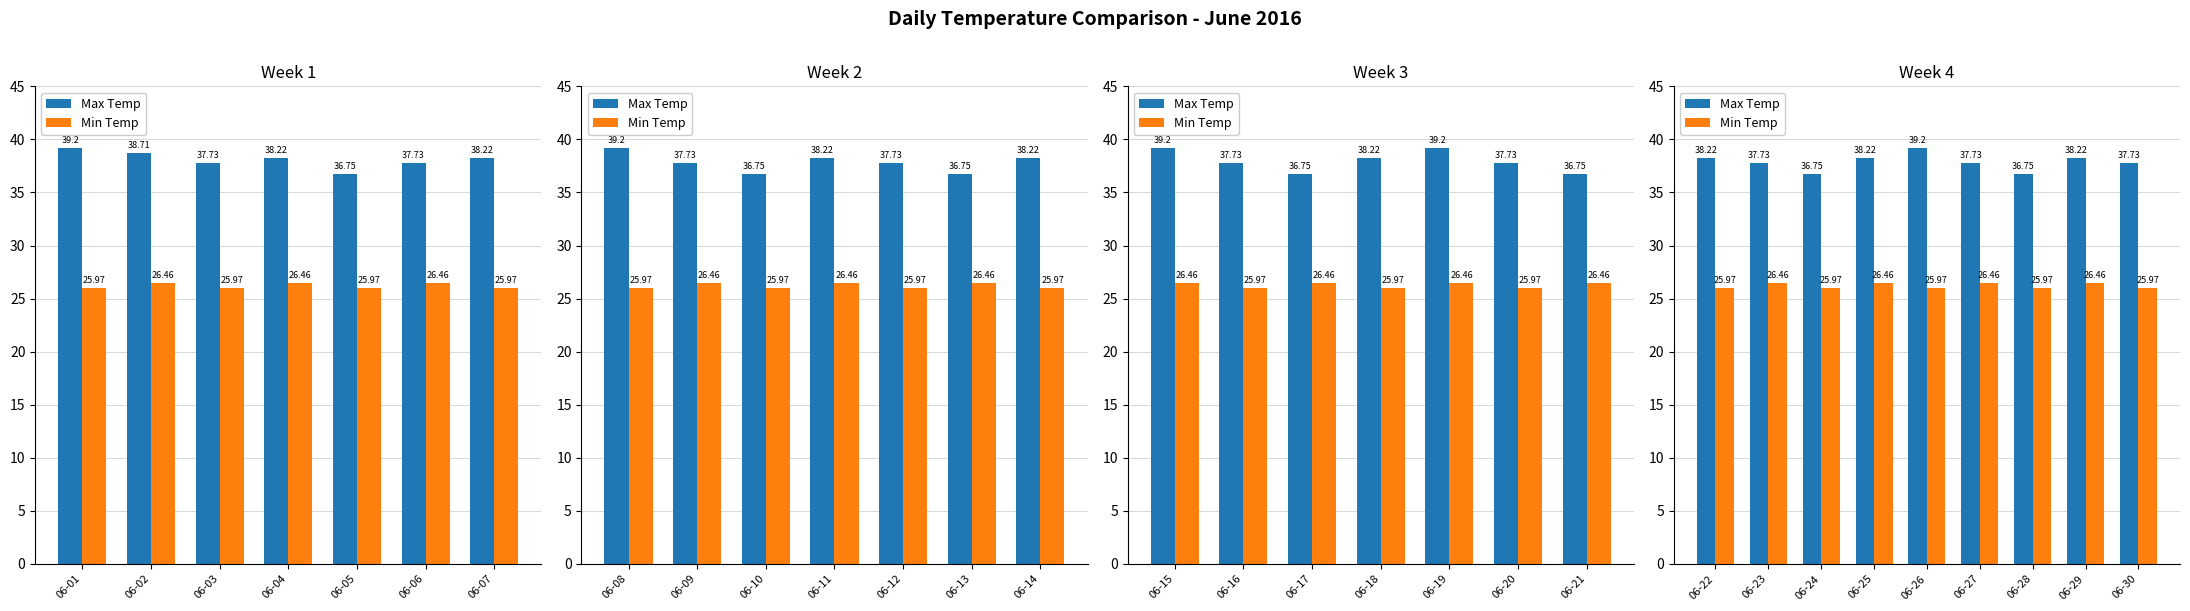

Does the chart contain any negative values?

No